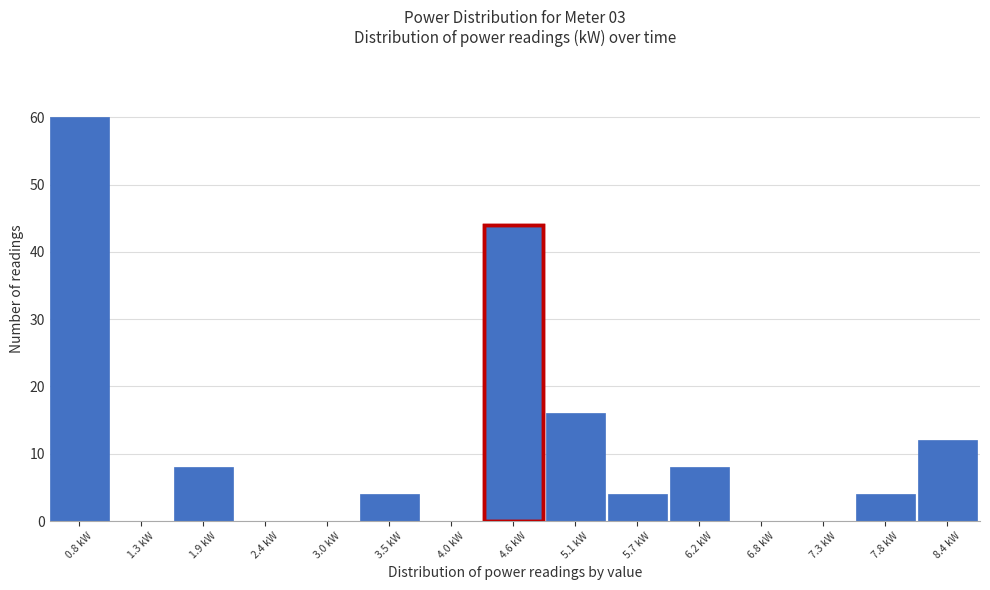

Reading left to right, extract all data points from this chart.

0.8 kW=60	1.3 kW=0	1.9 kW=8	2.4 kW=0	3.0 kW=0	3.5 kW=4	4.0 kW=0	4.6 kW=44	5.1 kW=16	5.7 kW=4	6.2 kW=8	6.8 kW=0	7.3 kW=0	7.8 kW=4	8.4 kW=12